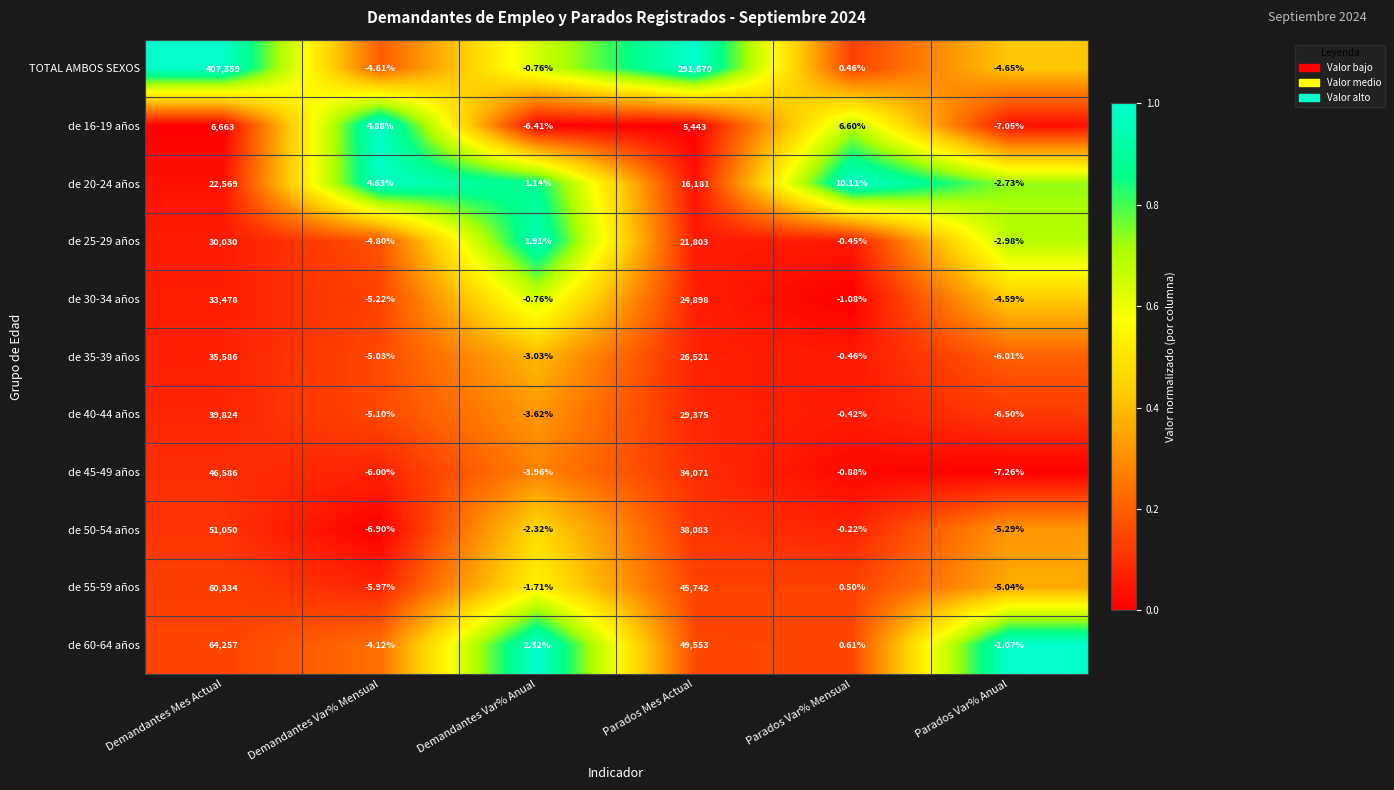

What is the total value across all series at Demandantes Var% Mensual?

-38.2